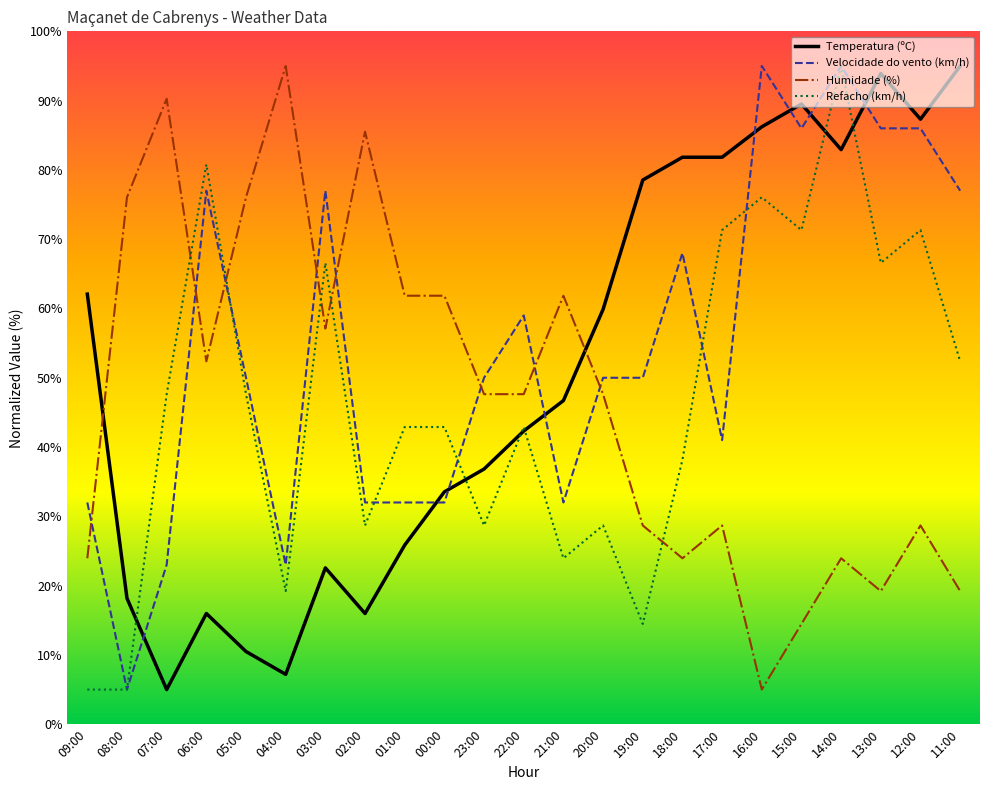

Which series ends up on top after the final intersection of Humidade (%) and Velocidade do vento (km/h)?

Velocidade do vento (km/h)